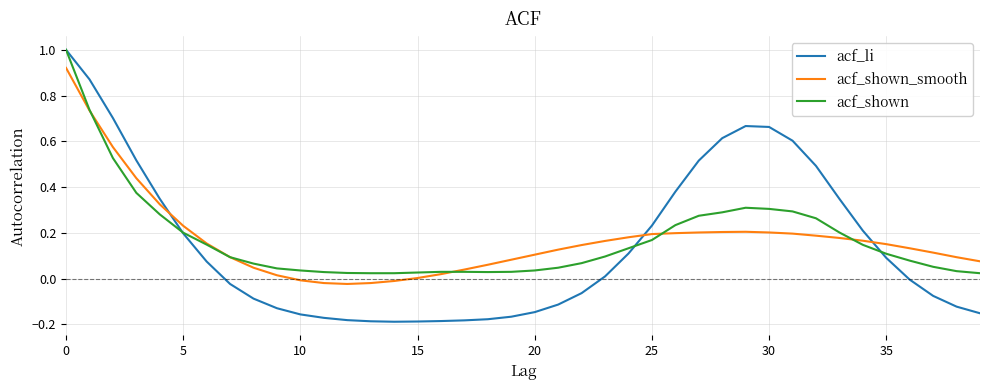

What is the maximum value shown in the chart?

1.0